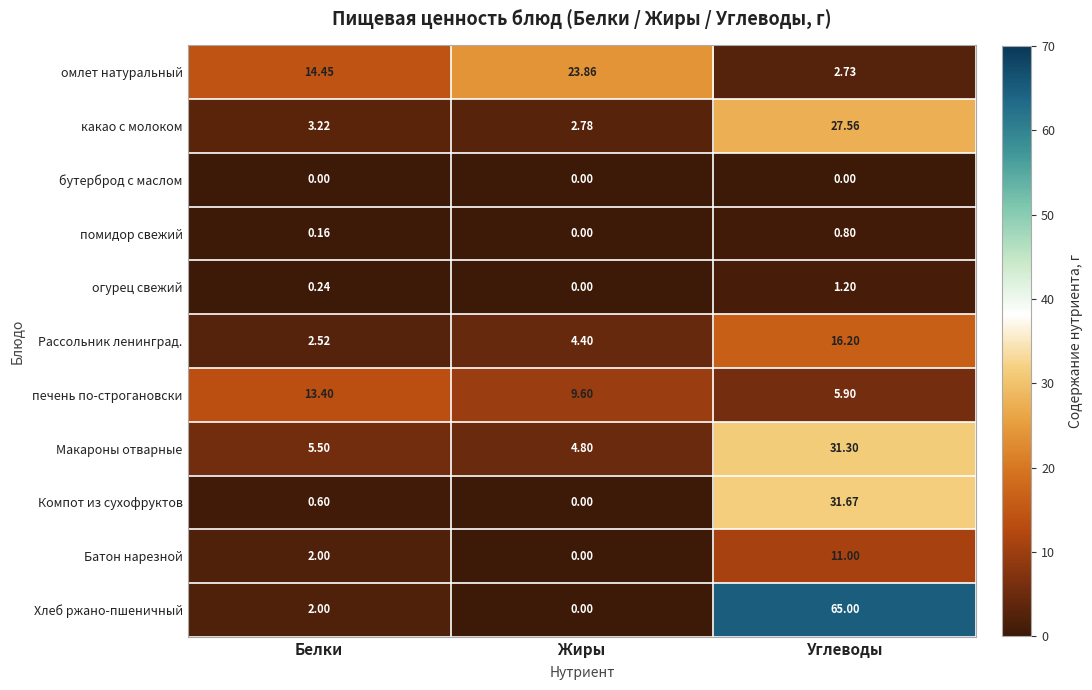

Rank the categories by какао с молоком value from highest to lowest.

Углеводы, Белки, Жиры